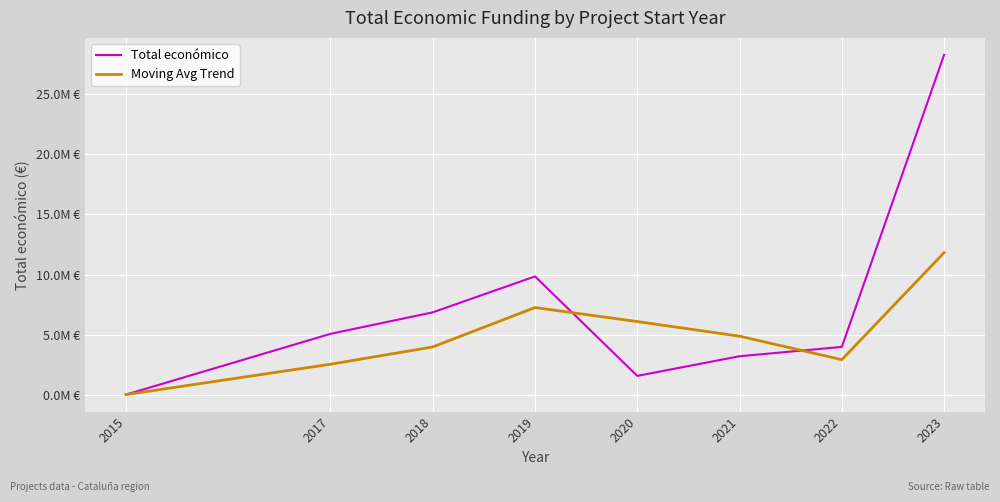

What is the average value of the Moving Avg Trend series?

4941668.3